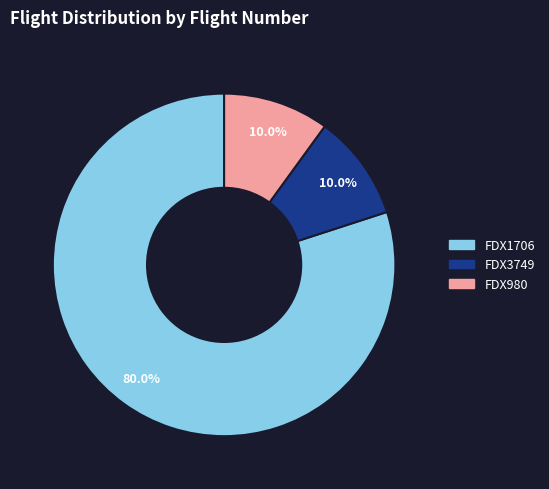

Does FDX1706 account for over 50% of the chart?

Yes